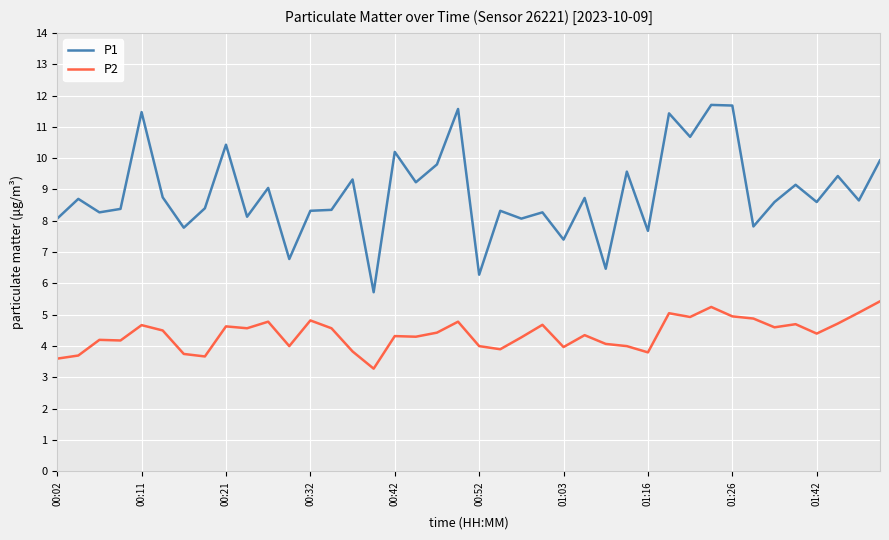

True or false: P2 and P1 cross at least once.

False